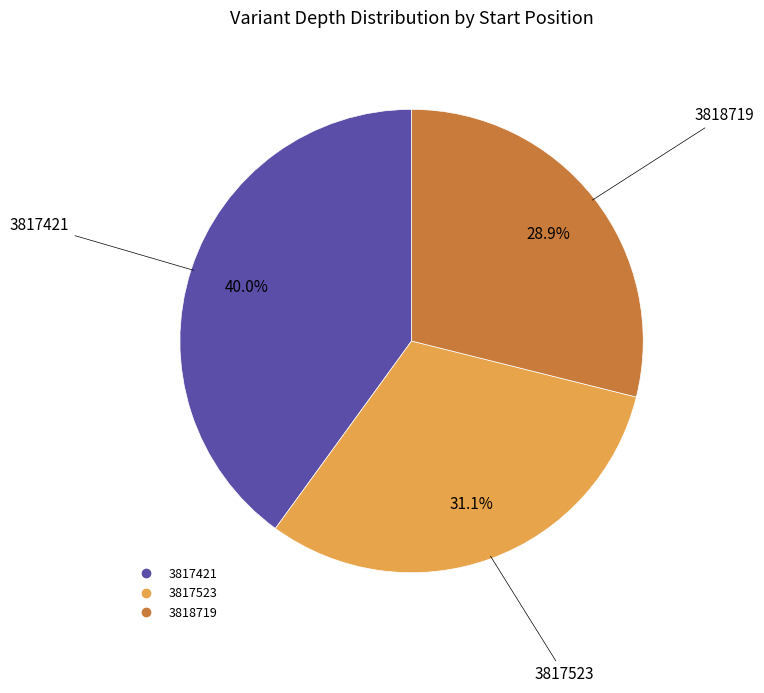

Count the number of slices in the pie.

3